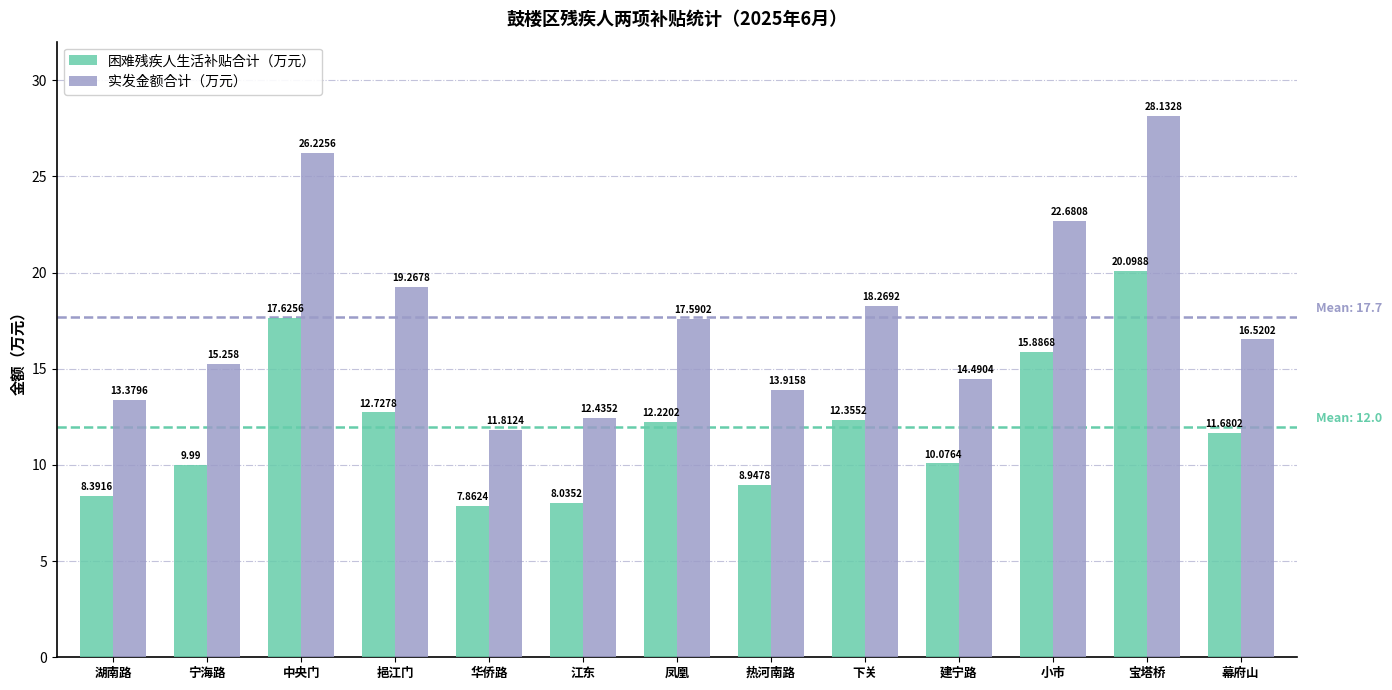

What is the average value of the 实发金额合计（万元） series?

17.7